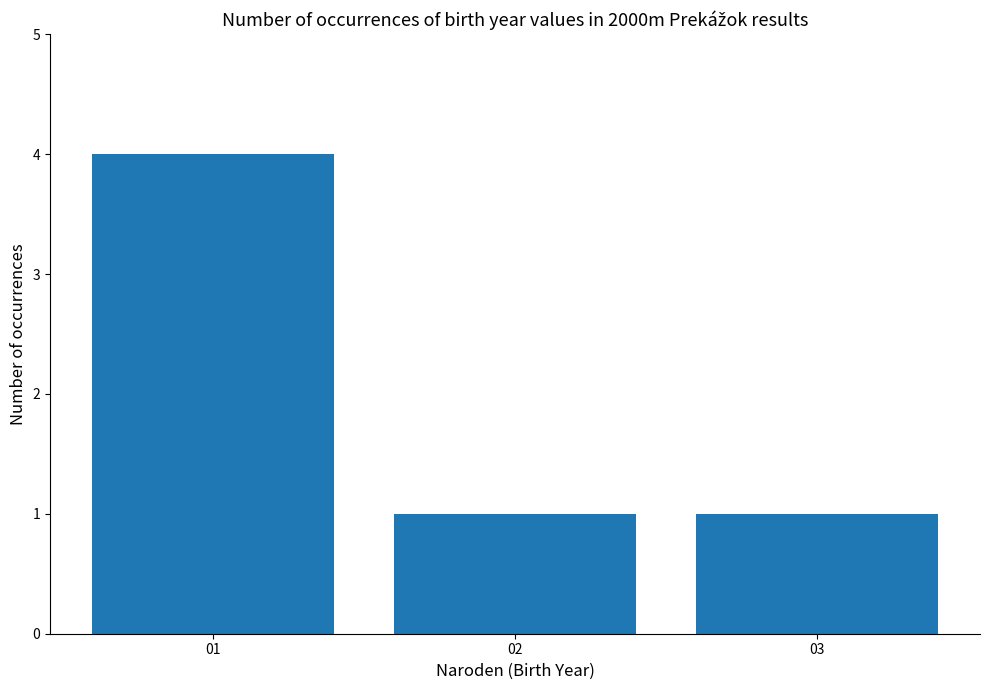

The chart shows a value of 2 at 02. True or false?

False